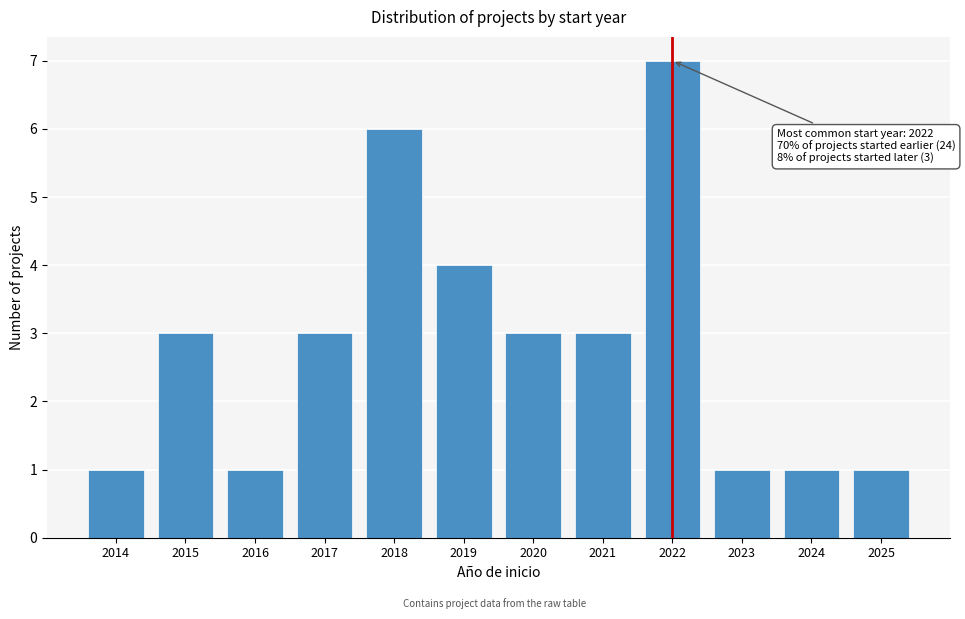

Reading right to left, what are all the values shown in this chart?

2025=1	2024=1	2023=1	2022=7	2021=3	2020=3	2019=4	2018=6	2017=3	2016=1	2015=3	2014=1